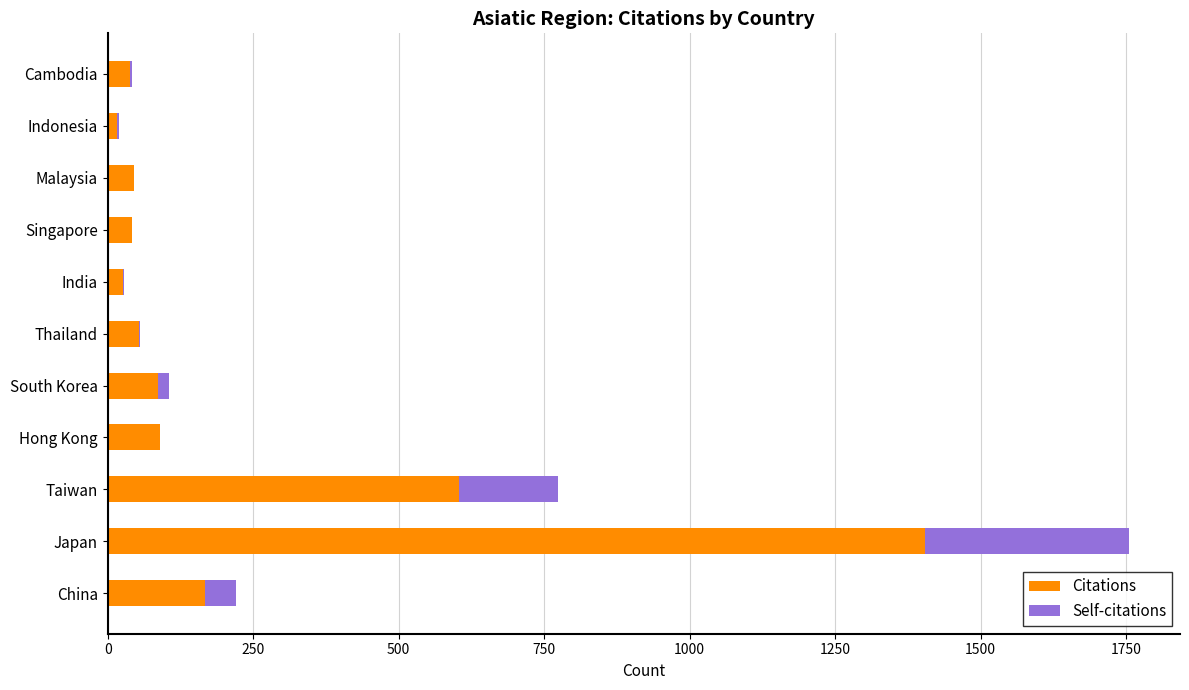

At which label does Citations reach its peak?

Japan